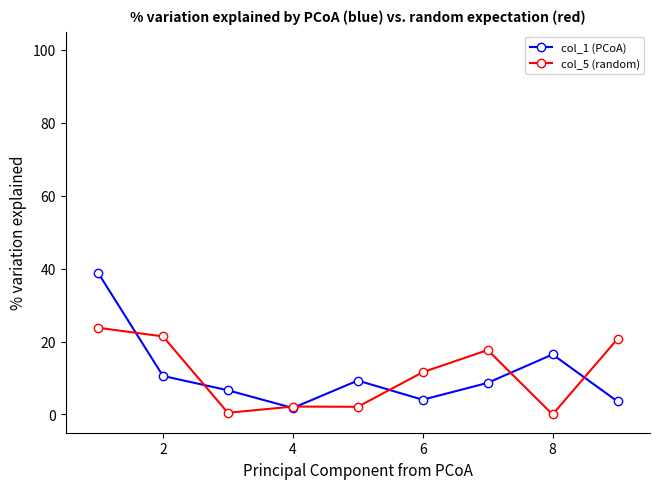

What is the value of the col_1 (PCoA) point at the 9th from the left?

3.6